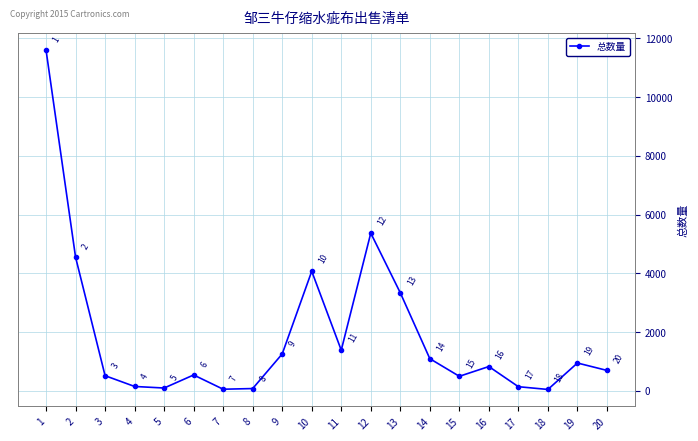

What is the sum of the values at 8 and 6?

613